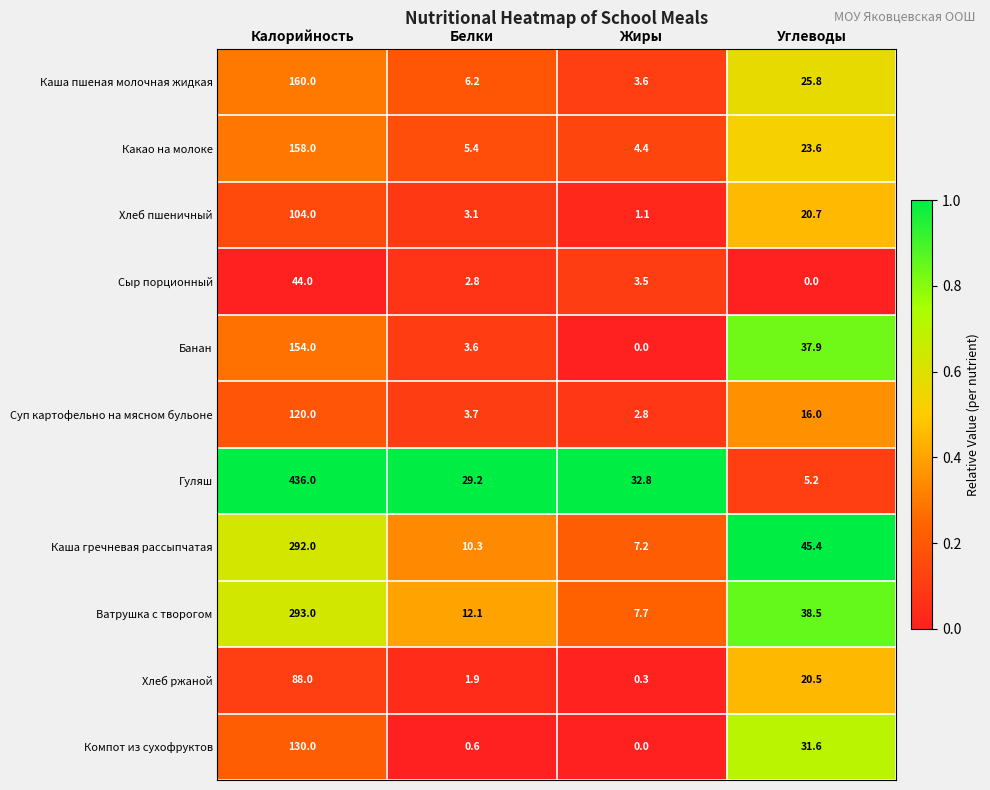

What is the difference between the Каша гречневая рассыпчатая values at Углеводы and Белки?

35.1